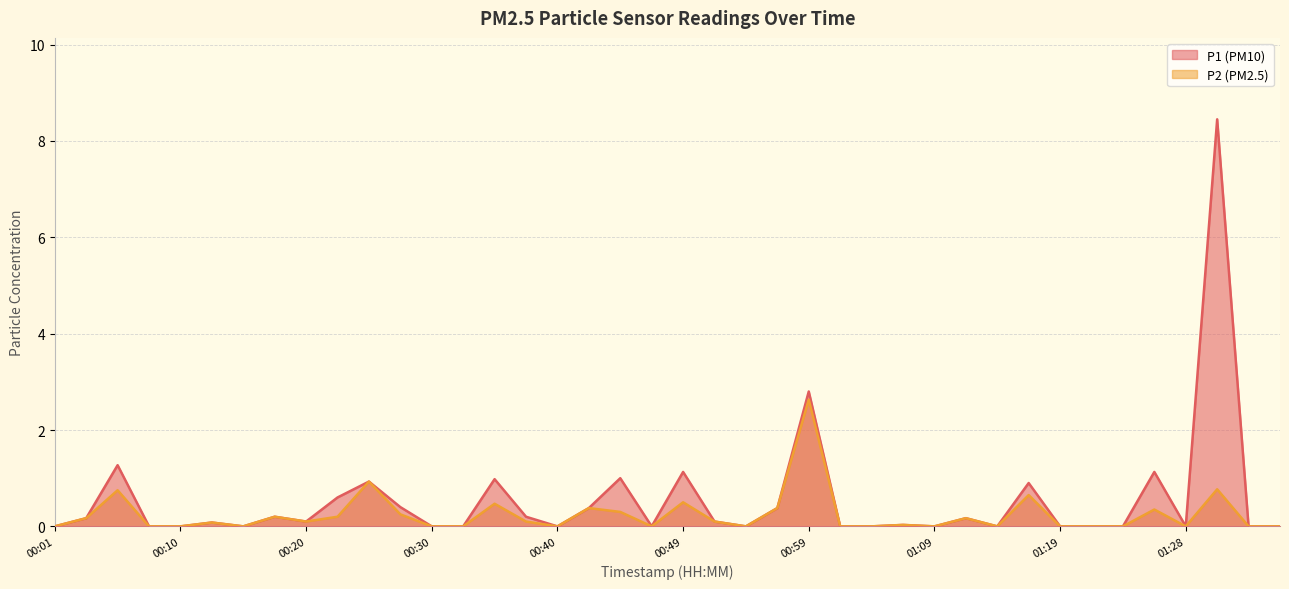

Reading left to right, list all the values displayed in this chart.

P1: 0.0	0.2	1.3	0.0	0.0	0.1	0.0	0.2	0.1	0.6	0.9	0.4	0.0	0.0	1.0	0.2	0.0	0.4	1.0	0.0	1.1	0.1	0.0	0.4	2.8	0.0	0.0	0.0	0.0	0.2	0.0	0.9	0.0	0.0	0.0	1.1	0.0	8.4	0.0	0.0
P2: 0.0	0.2	0.8	0.0	0.0	0.1	0.0	0.2	0.1	0.2	0.9	0.2	0.0	0.0	0.5	0.1	0.0	0.4	0.3	0.0	0.5	0.1	0.0	0.4	2.6	0.0	0.0	0.0	0.0	0.2	0.0	0.7	0.0	0.0	0.0	0.3	0.0	0.8	0.0	0.0